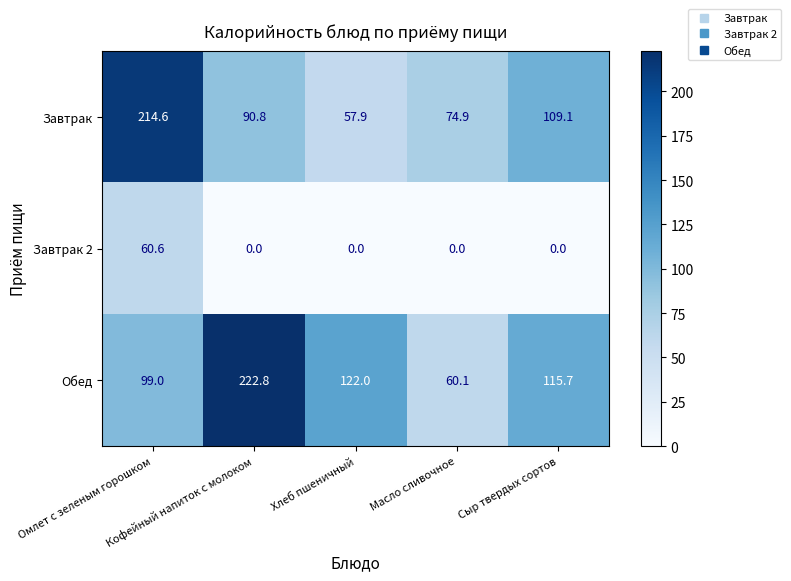

What is the greatest value displayed?

222.8